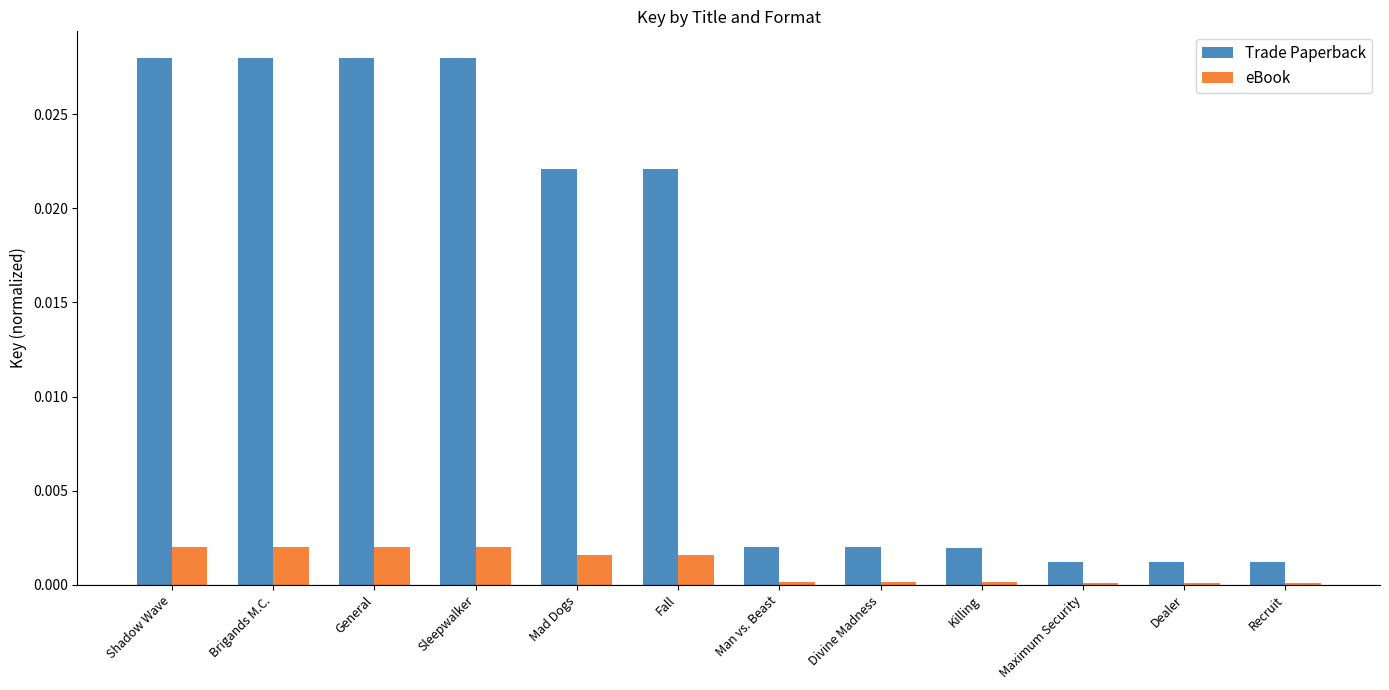

Between Sleepwalker and Fall, which series saw the biggest shift?

Trade Paperback